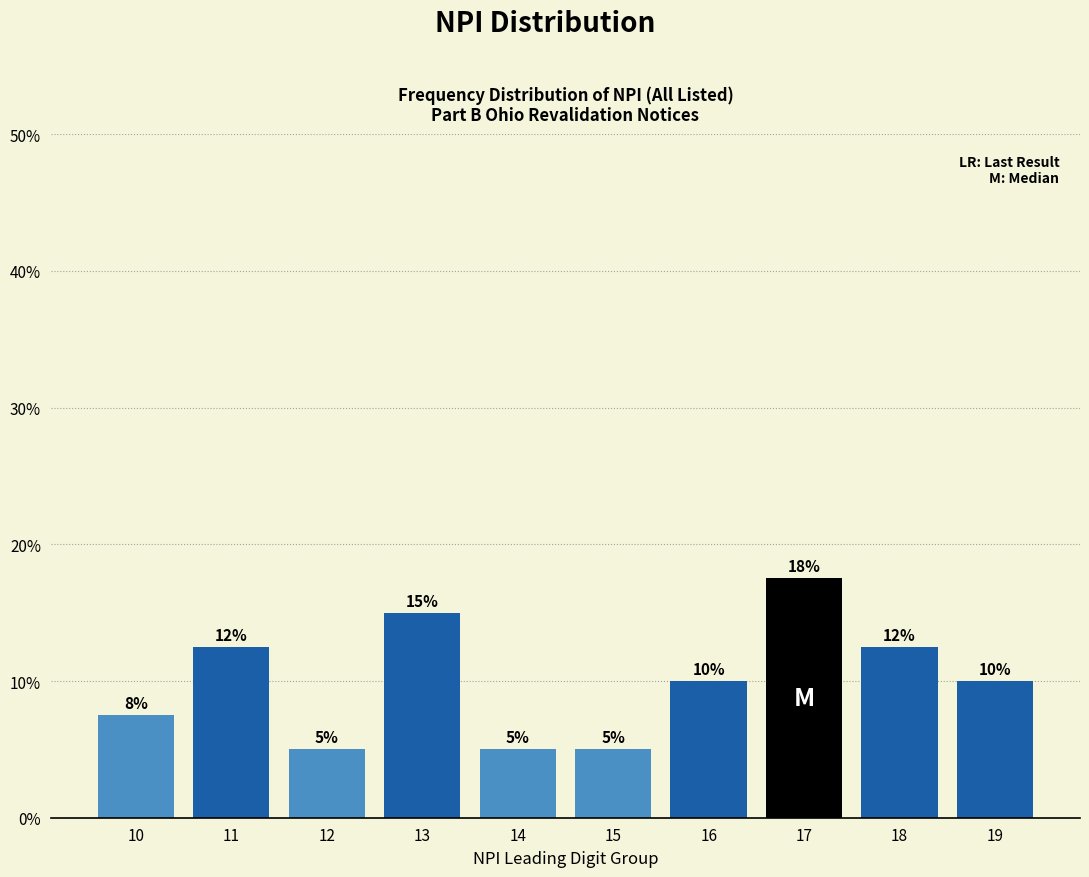

Which has a higher value, 18 or 19?

18